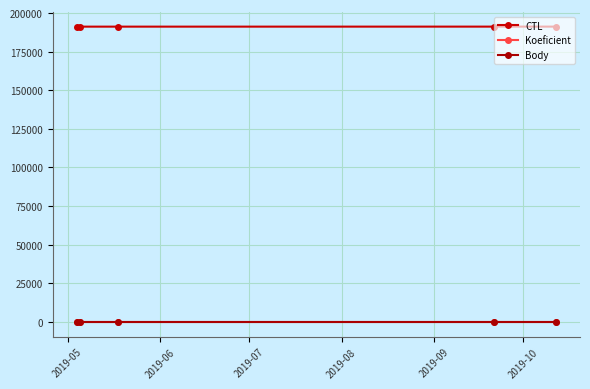

How many distinct data groups are displayed?

3